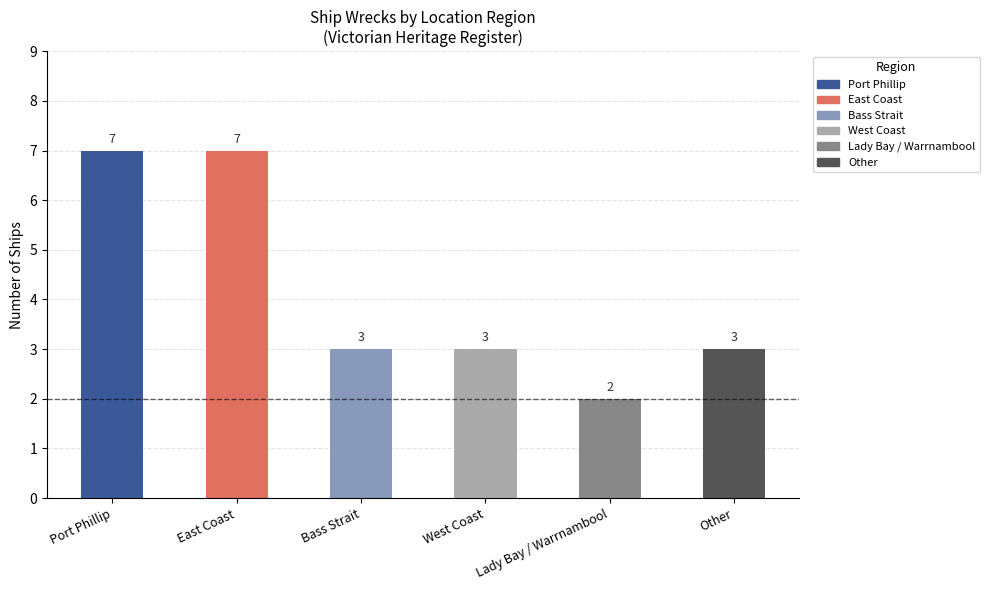

What is the label of the 1st bar from the left?

Port Phillip